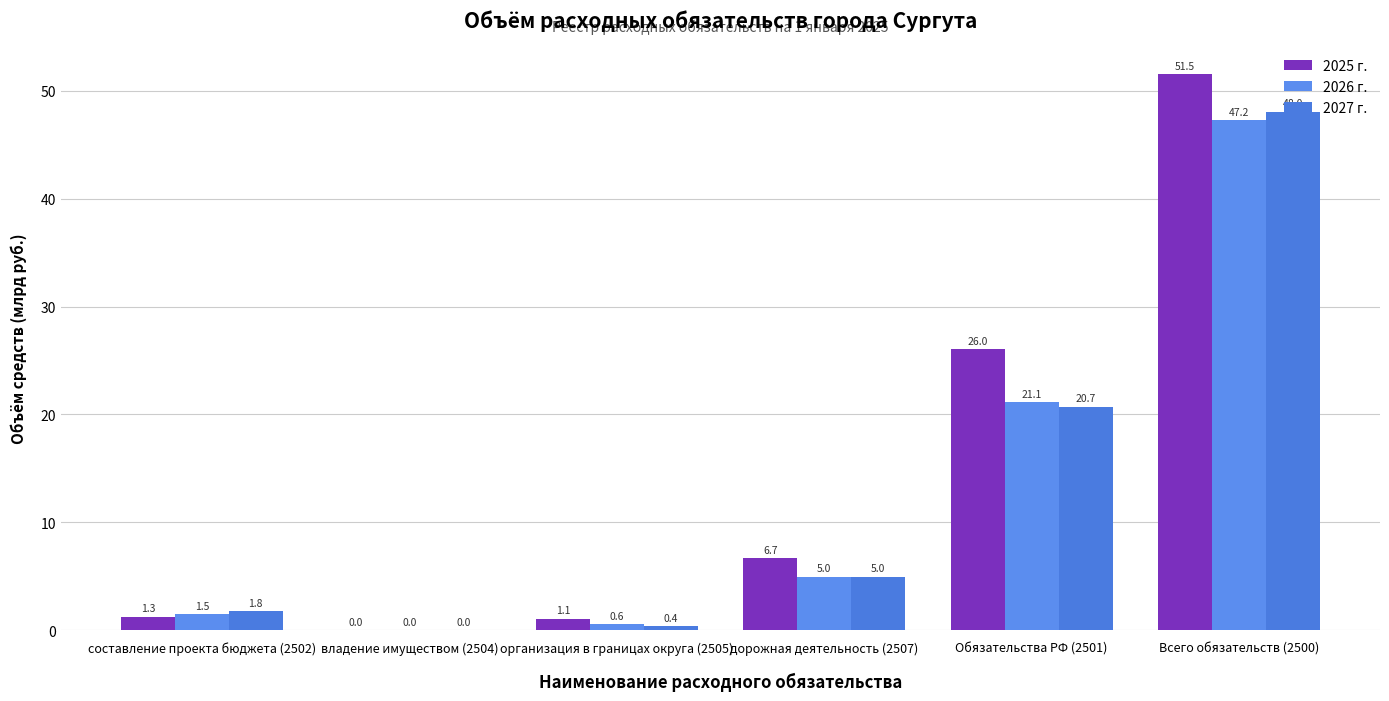

Reading left to right, transcribe all the data shown in this chart.

2025 г.: составление проекта бюджета (2502)=1.3	владение имуществом (2504)=0.0	организация в границах округа (2505)=1.1	дорожная деятельность (2507)=6.7	Обязательства РФ (2501)=26.0	Всего обязательств (2500)=51.5
2026 г.: составление проекта бюджета (2502)=1.5	владение имуществом (2504)=0.0	организация в границах округа (2505)=0.6	дорожная деятельность (2507)=5.0	Обязательства РФ (2501)=21.1	Всего обязательств (2500)=47.2
2027 г.: составление проекта бюджета (2502)=1.8	владение имуществом (2504)=0.0	организация в границах округа (2505)=0.4	дорожная деятельность (2507)=5.0	Обязательства РФ (2501)=20.7	Всего обязательств (2500)=48.0